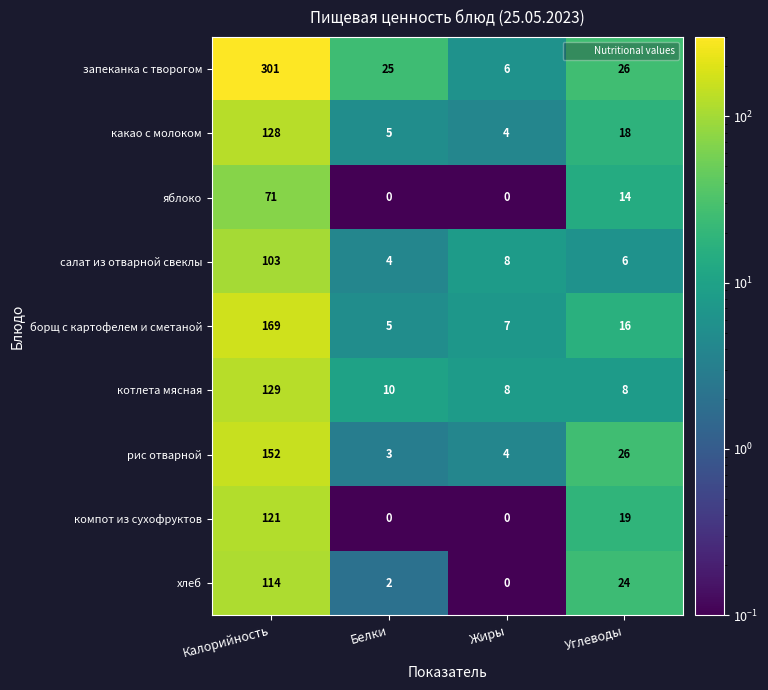

List the labels in order of запеканка с творогом value, largest first.

Калорийность, Углеводы, Белки, Жиры